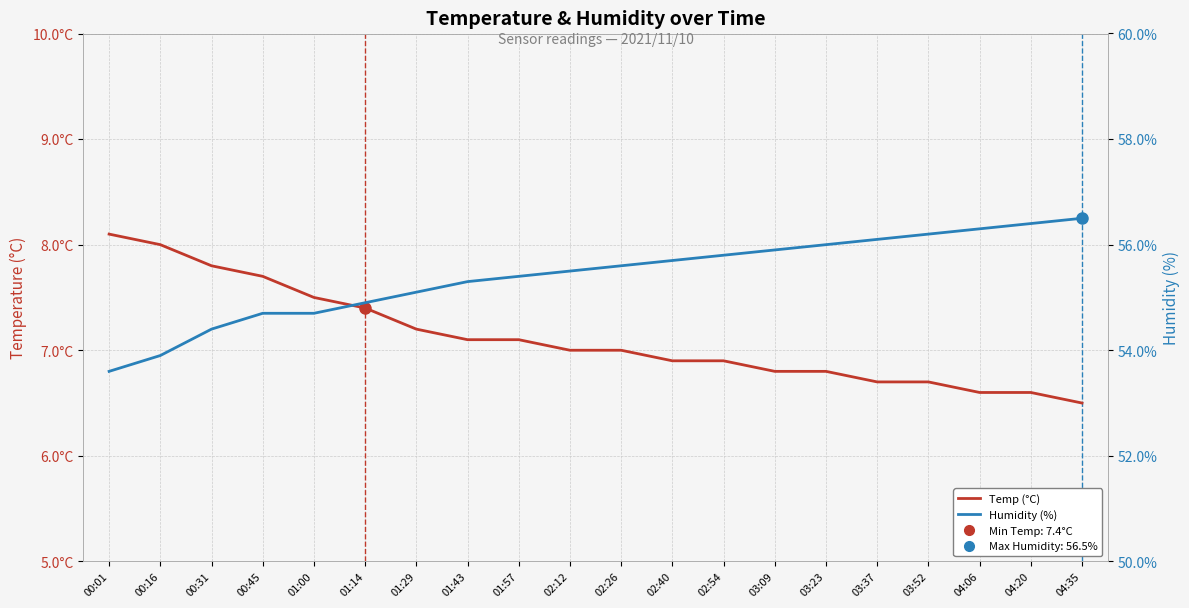

Is it true that Humidity (%) equals 55.1 at 01:29?

True